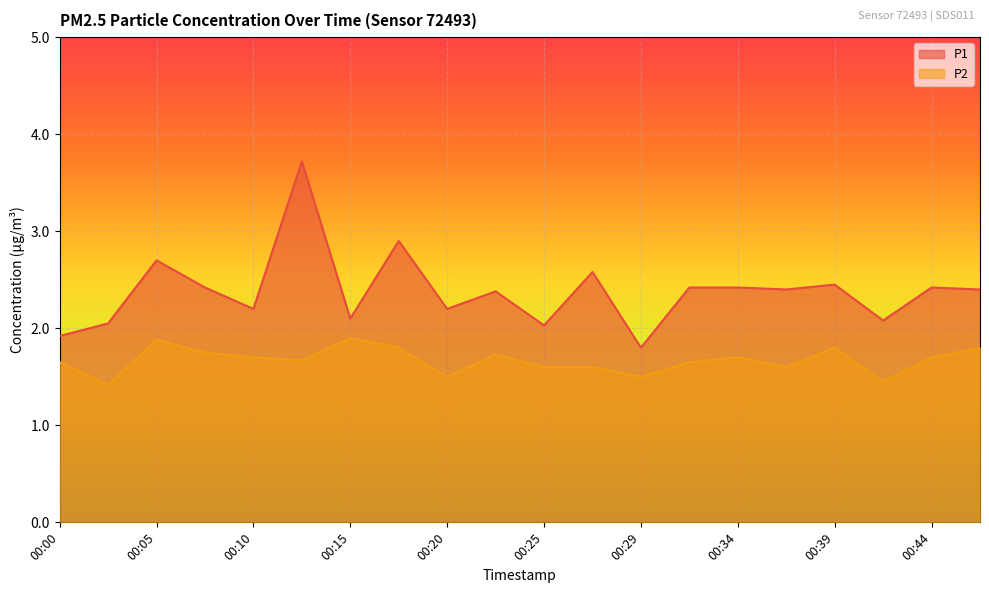

What are all the series names shown in the legend?

P1, P2